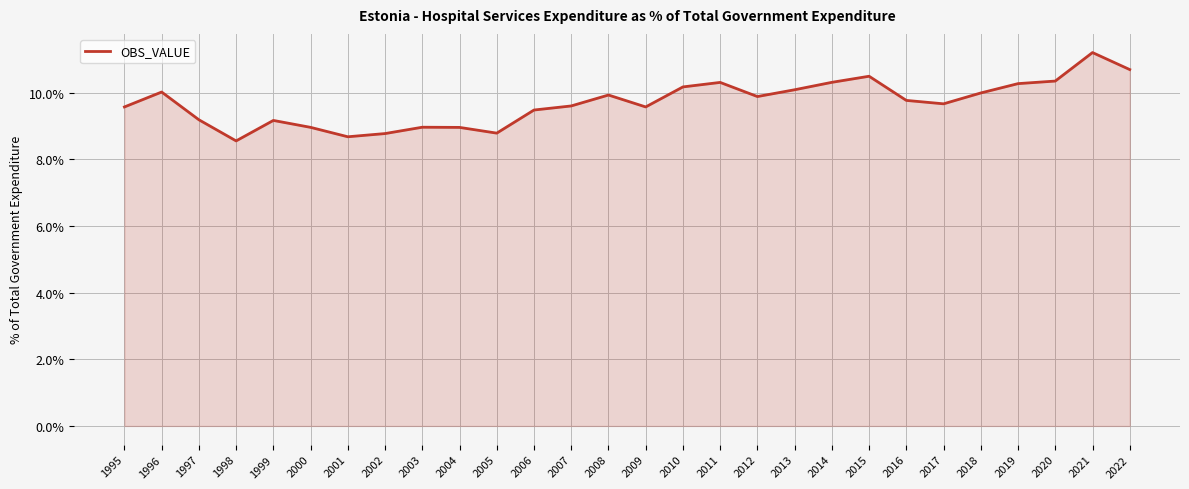

Reading left to right, what are all the values shown in this chart?

1995=9.6	1996=10.0	1997=9.2	1998=8.5	1999=9.2	2000=9.0	2001=8.7	2002=8.8	2003=9.0	2004=9.0	2005=8.8	2006=9.5	2007=9.6	2008=9.9	2009=9.6	2010=10.2	2011=10.3	2012=9.9	2013=10.1	2014=10.3	2015=10.5	2016=9.8	2017=9.7	2018=10.0	2019=10.3	2020=10.3	2021=11.2	2022=10.7